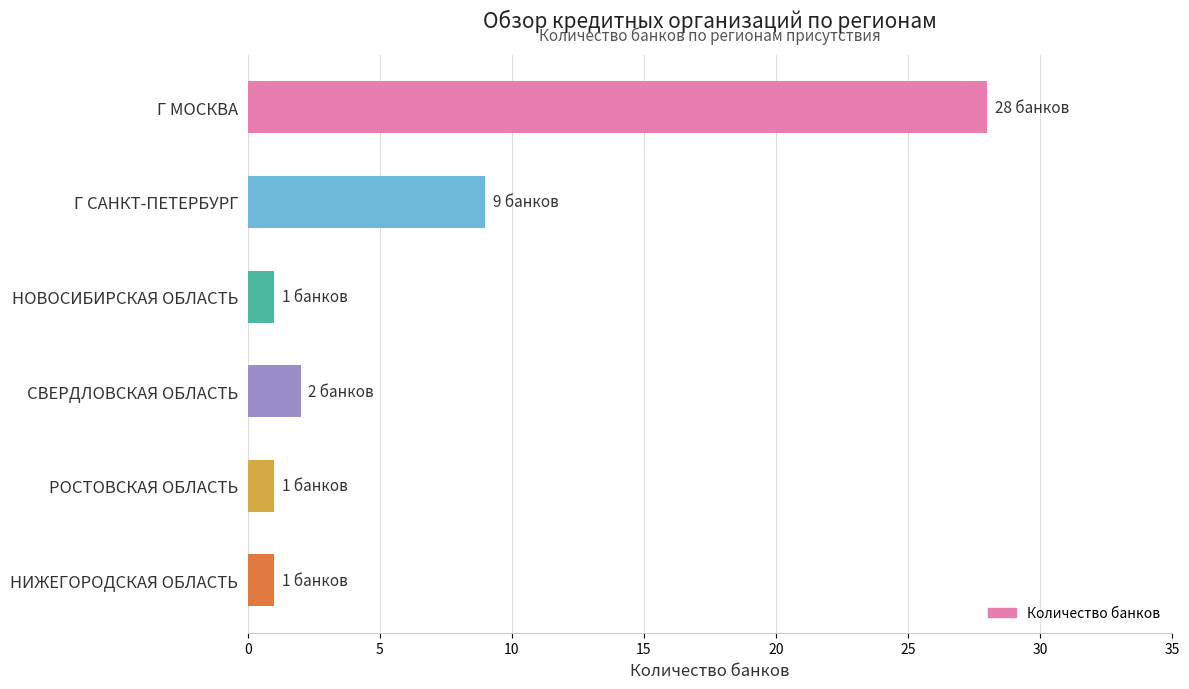

What is the difference between the second highest and minimum values?

8